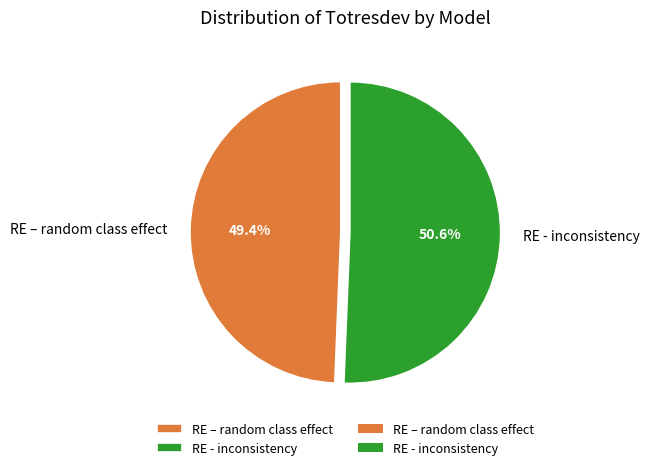

Between RE - inconsistency and RE – random class effect, which is larger?

RE - inconsistency